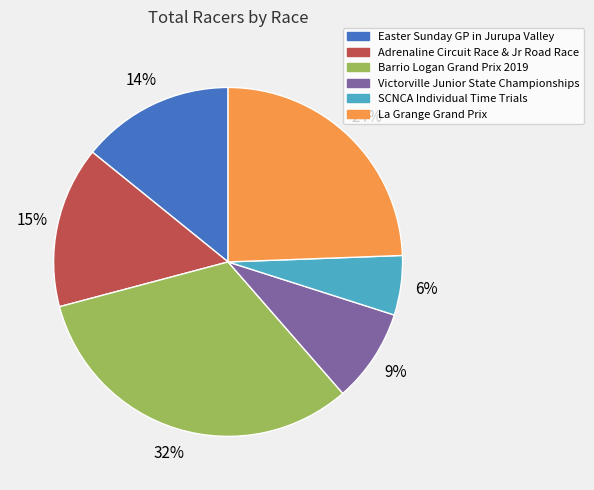

Approximately how many times larger is the value at La Grange Grand Prix compared to Barrio Logan Grand Prix 2019?

0.8